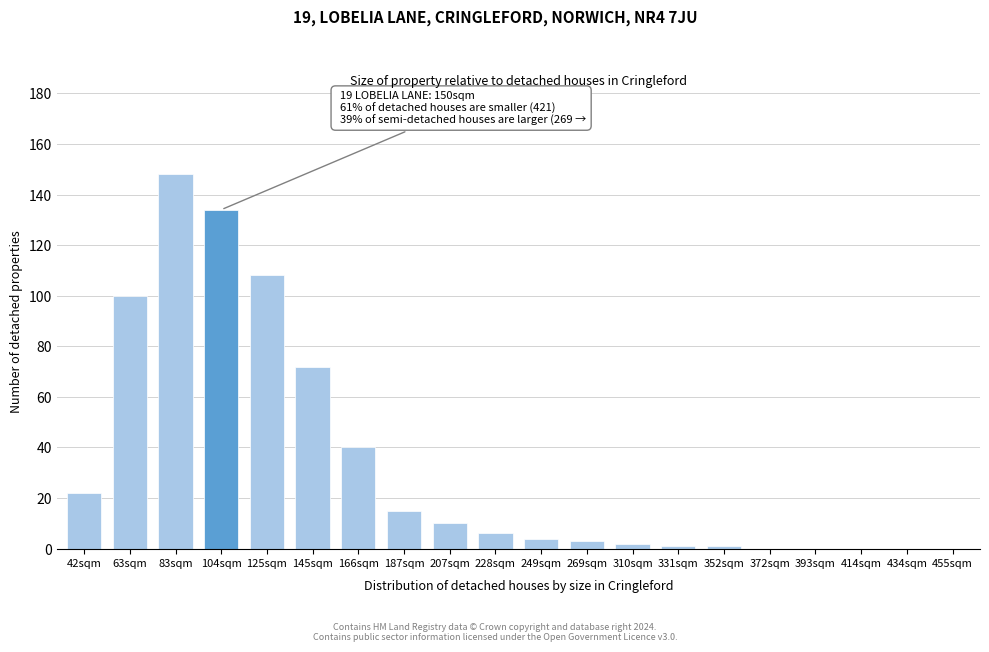

Reading left to right, list all the values displayed in this chart.

42sqm=22	63sqm=100	83sqm=148	104sqm=134	125sqm=108	145sqm=72	166sqm=40	187sqm=15	207sqm=10	228sqm=6	249sqm=4	269sqm=3	310sqm=2	331sqm=1	352sqm=1	372sqm=0	393sqm=0	414sqm=0	434sqm=0	455sqm=0